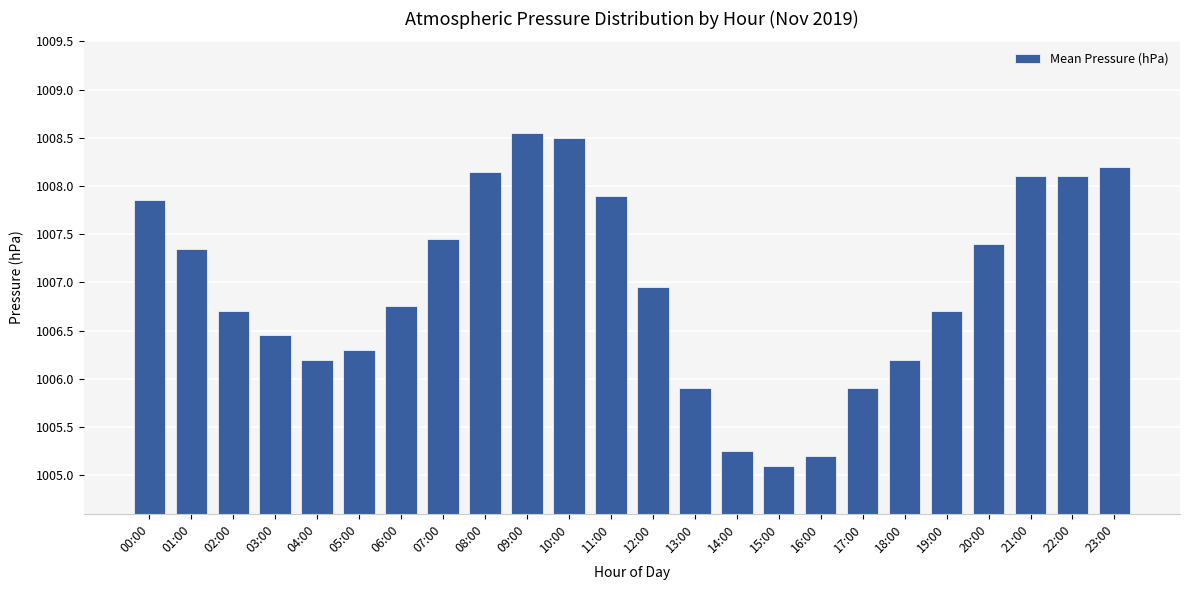

What position from the left is 16:00?

17